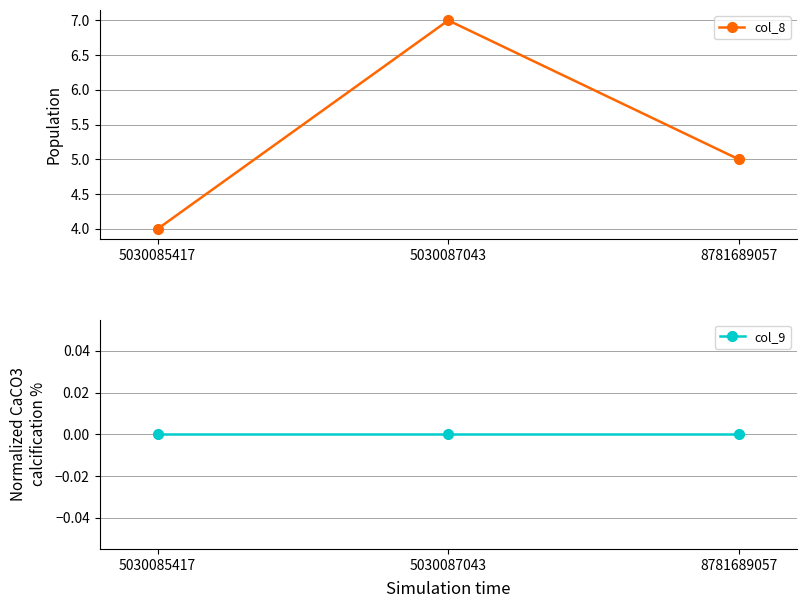

Which series has the largest total across all categories?

col_8